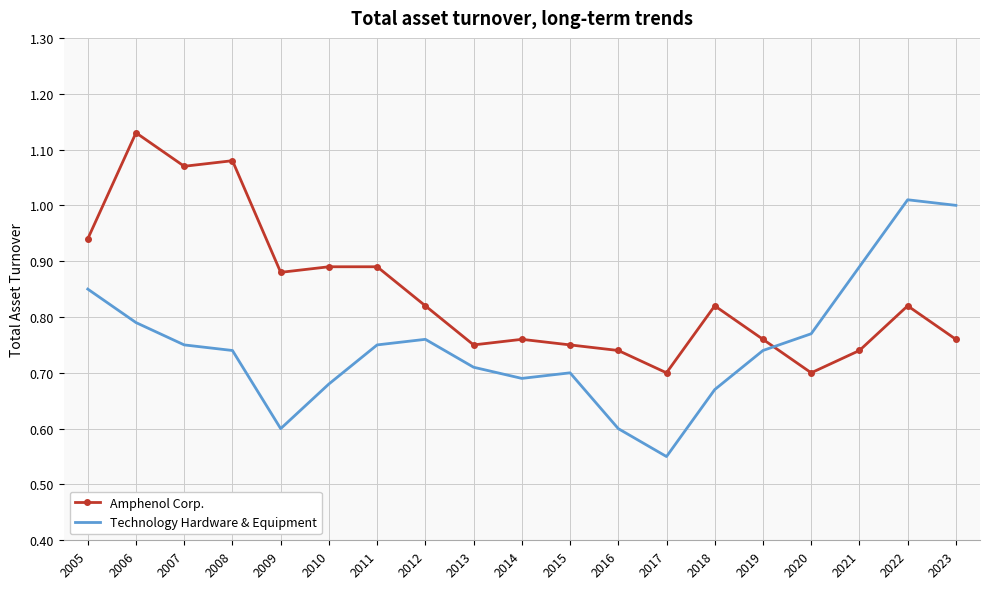

What is the difference between the maximum and minimum values in the Amphenol Corp. series?

0.4